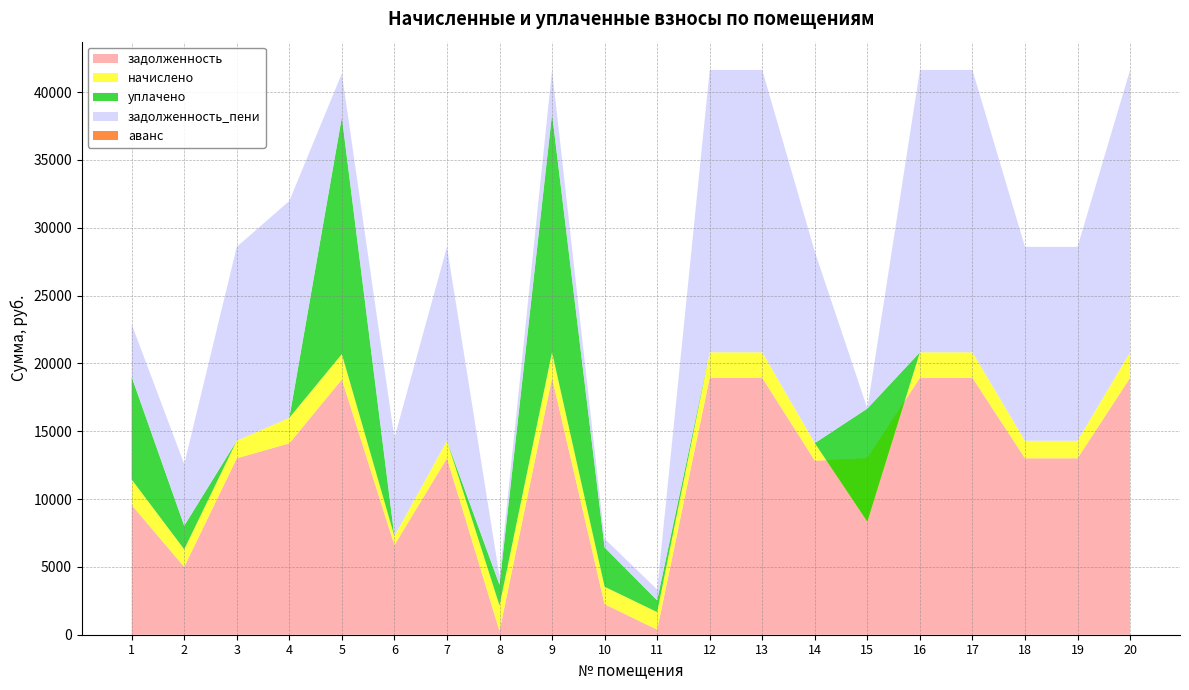

Reading left to right, extract all data points from this chart.

задолженность: 1=9563.7	2=5001.4	3=13004.4	4=14107.1	5=18818.9	6=6600.5	7=13004.4	8=273.3	9=18936.7	10=2247.7	11=374.9	12=18936.7	13=18936.7	14=12832.3	15=13004.4	16=18936.7	17=18936.7	18=13004.4	19=13004.4	20=18936.7
начислено: 1=1879.8	2=1290.9	3=1290.9	4=1879.8	5=1868.1	6=655.2	7=1290.9	8=1879.8	9=1879.8	10=1290.9	11=1290.9	12=1879.8	13=1879.8	14=1290.9	15=-4670.5	16=1879.8	17=1879.8	18=1290.9	19=1290.9	20=1879.8
уплачено: 1=7560.0	2=1740.0	3=0.0	4=0.0	5=17460.9	6=0.0	7=0.0	8=1526.5	9=17570.3	10=2893.1	11=868.0	12=0.0	13=0.0	14=0.0	15=8337.1	16=0.0	17=0.0	18=0.0	19=0.0	20=0.0
задолженность_пени: 1=3883.5	2=4552.3	3=14295.3	4=15986.9	5=3226.1	6=7255.7	7=14295.3	8=626.6	9=3246.2	10=645.5	11=797.8	12=20816.5	13=20816.5	14=14123.2	15=0.0	16=20816.5	17=20816.5	18=14295.3	19=14295.3	20=20816.5
аванс: 1=0.0	2=0.0	3=0.0	4=0.0	5=0.0	6=0.0	7=0.0	8=0.0	9=0.0	10=0.0	11=0.0	12=0.0	13=0.0	14=0.0	15=3.2	16=0.0	17=0.0	18=0.0	19=0.0	20=0.0